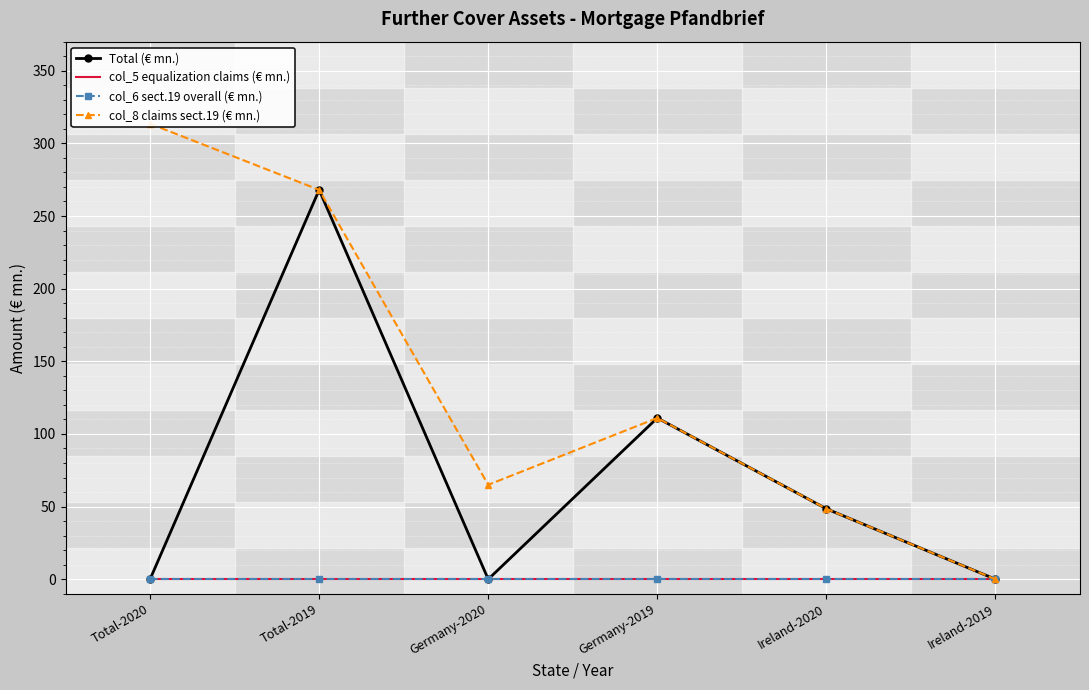

Which series changed the most between Ireland-2020 and Ireland-2019?

Total (€ mn.)